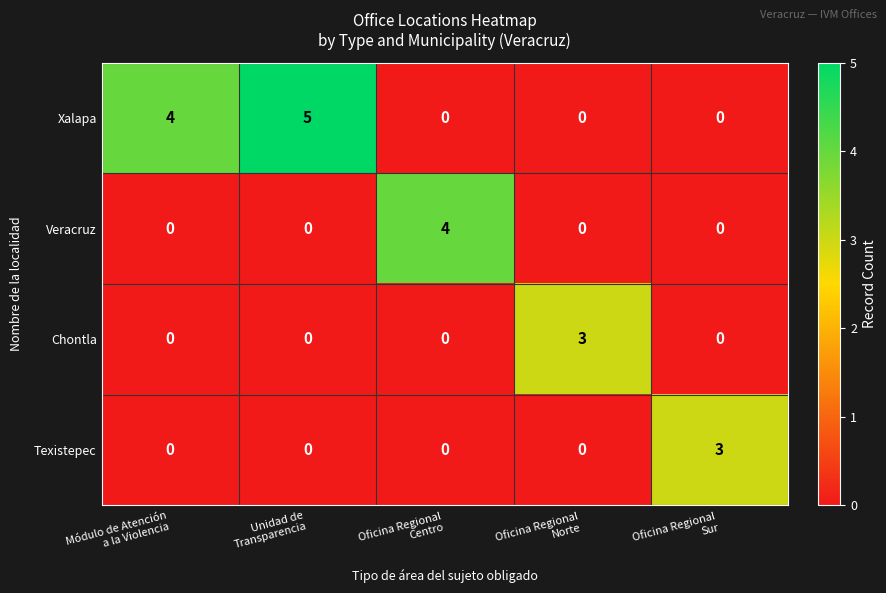

Which series has the widest spread of values?

Xalapa